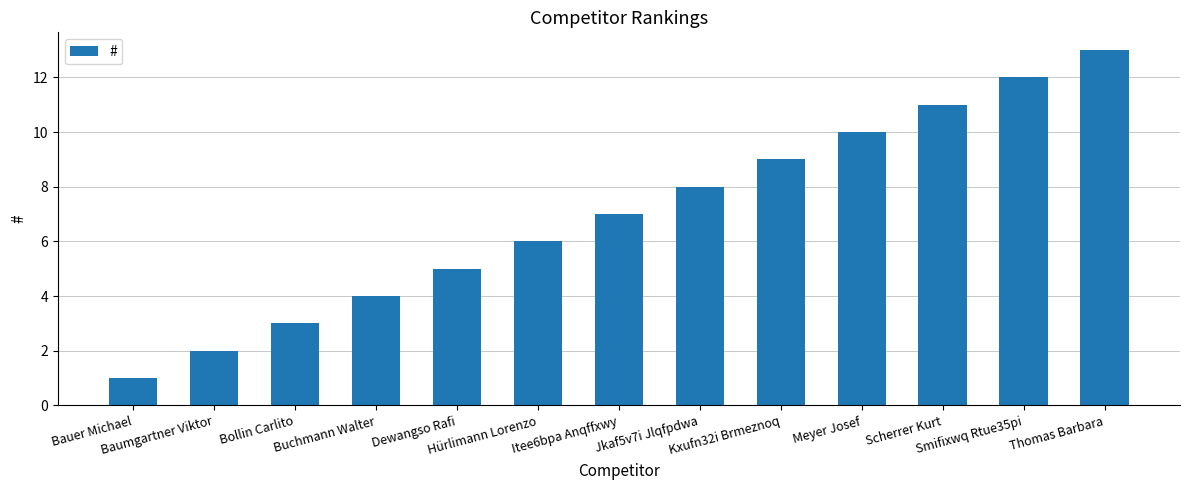

The chart shows a value of 9 at Kxufn32i Brmeznoq. True or false?

True